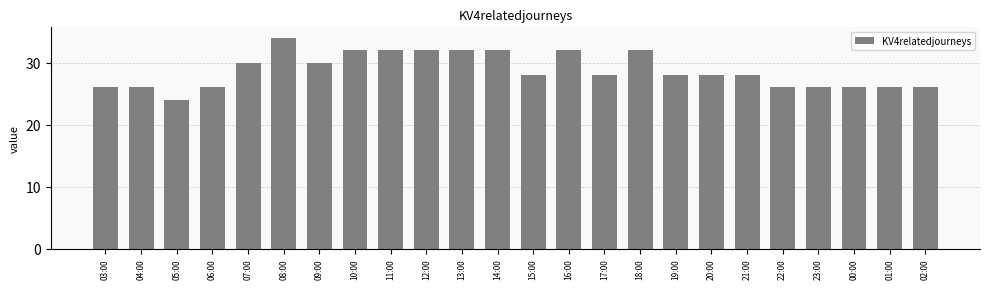

Count the number of data series in this chart.

1